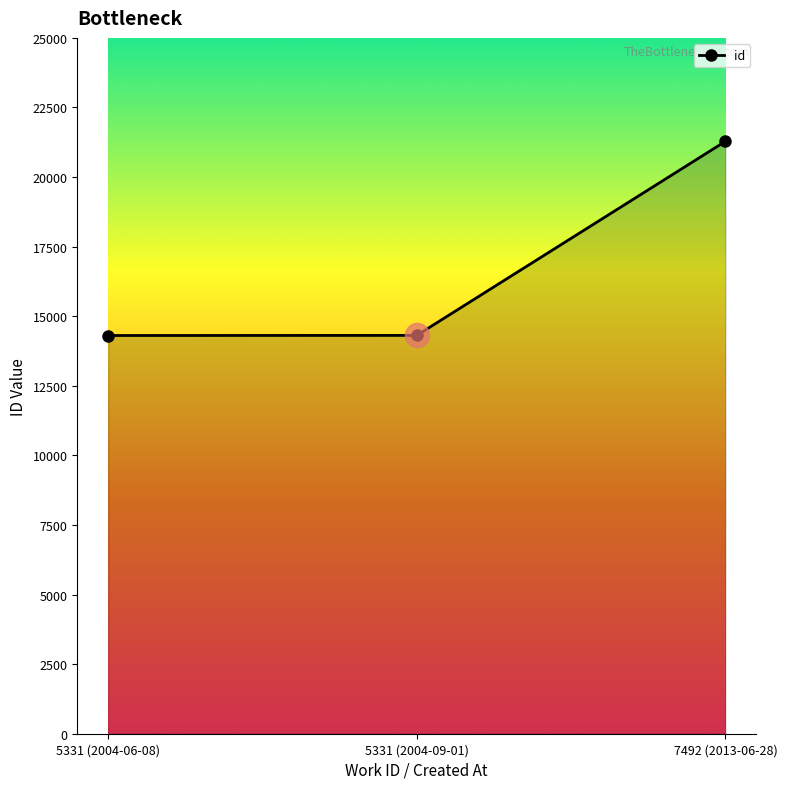

Which has a higher value, 7492 (2013-06-28) or 5331 (2004-09-01)?

7492 (2013-06-28)